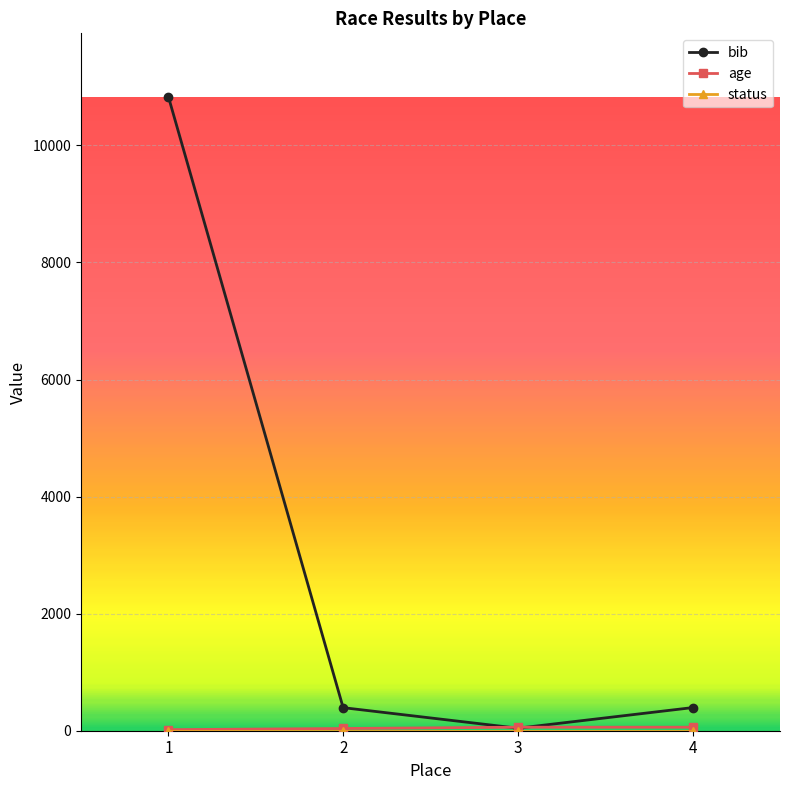

In bib, how many points are lower than both neighbors (excluding endpoints)?

1